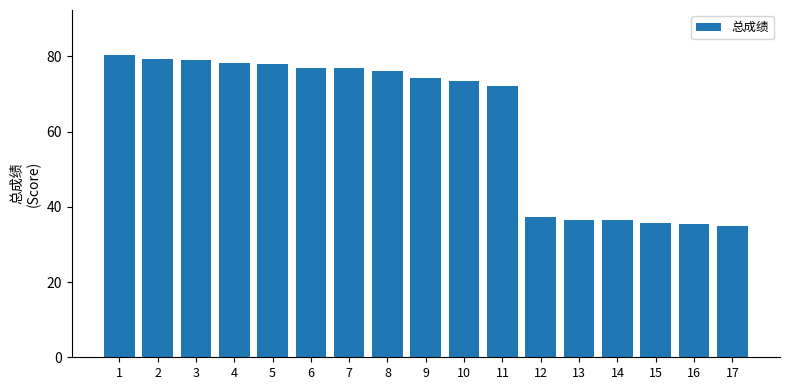

The chart shows a value of 36.5 at 14. True or false?

True